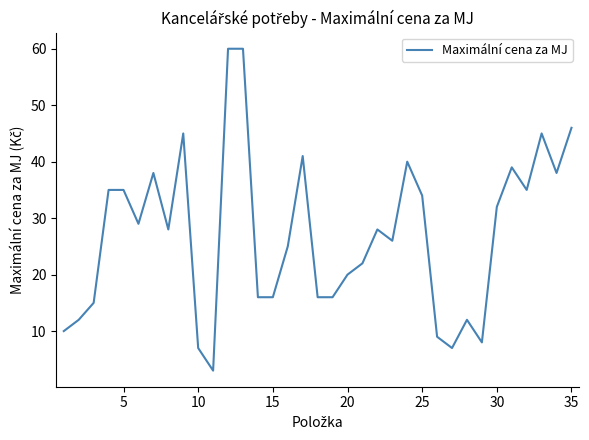

What is the minimum value shown in the chart?

3